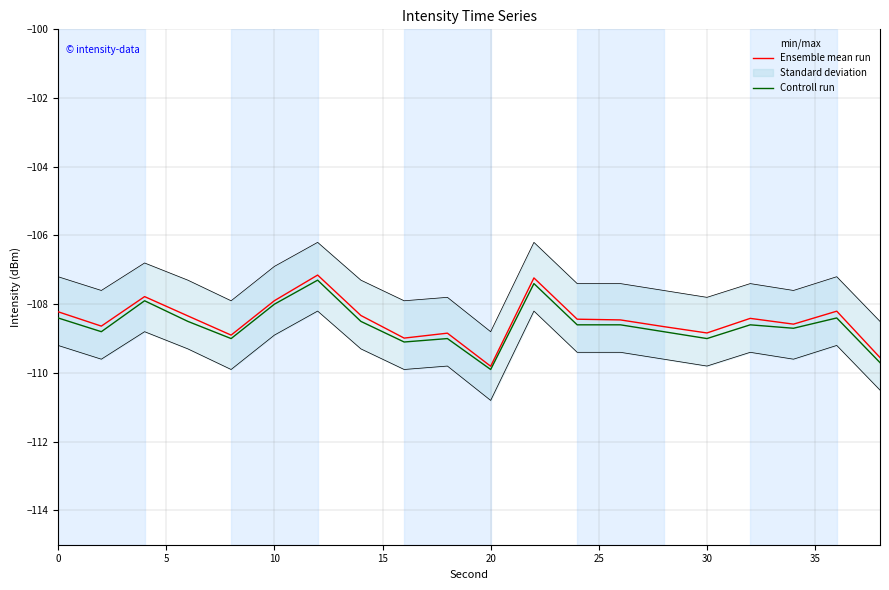

True or false: Ensemble mean run and Controll run intersect in this chart.

False